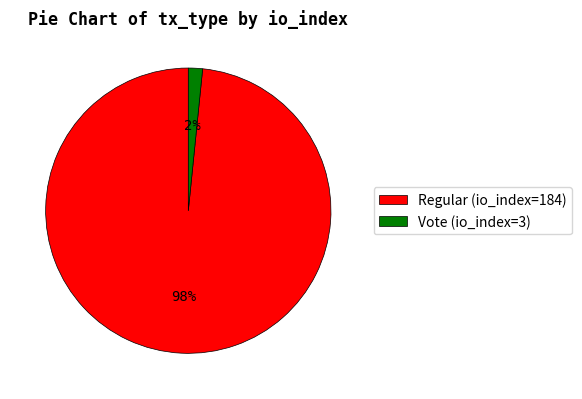

Is the sum of Regular (io_index=184) and Vote (io_index=3) greater than half?

Yes